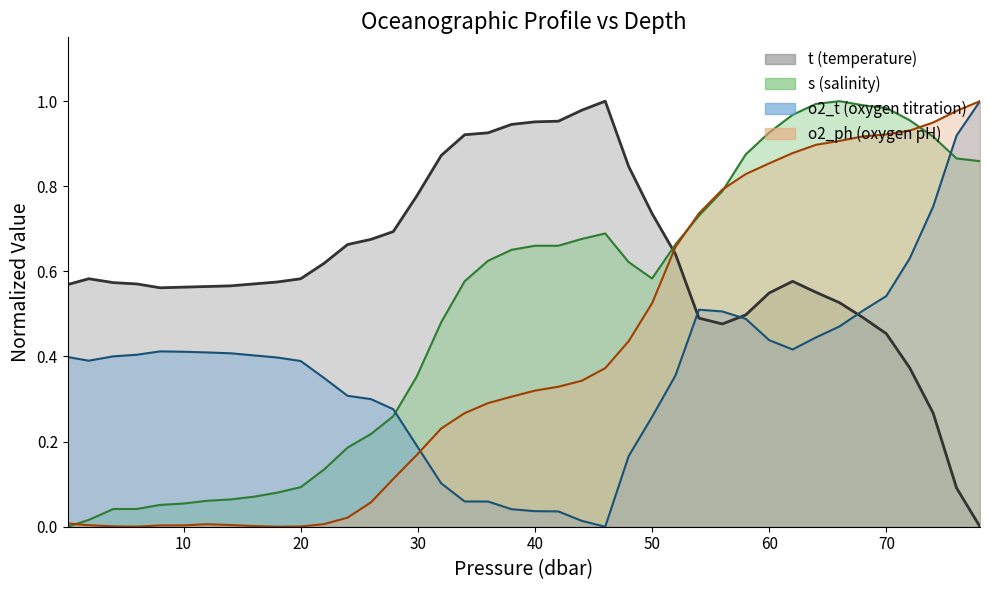

What is the sum of all o2_ph values?

16.1